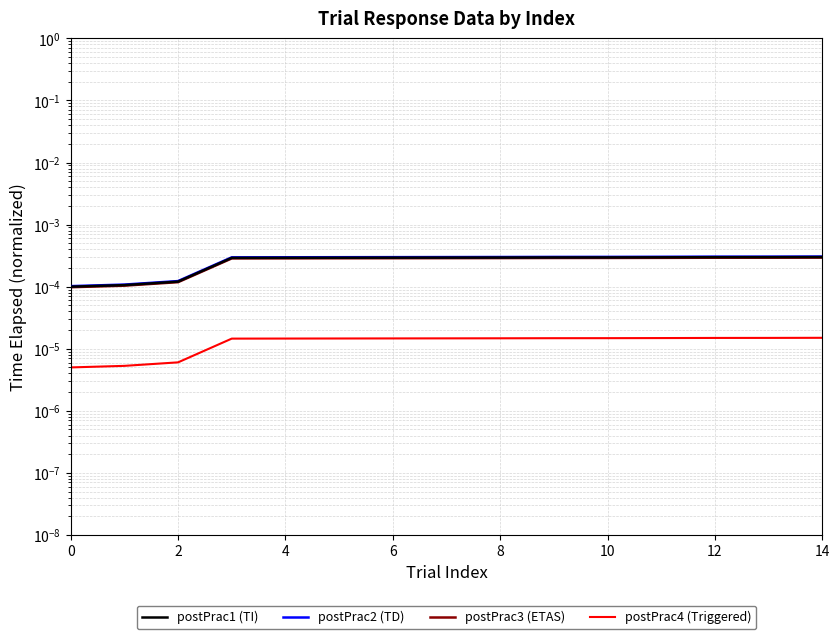

Which series changed the most between 2 and 12?

postPrac2 (TD)